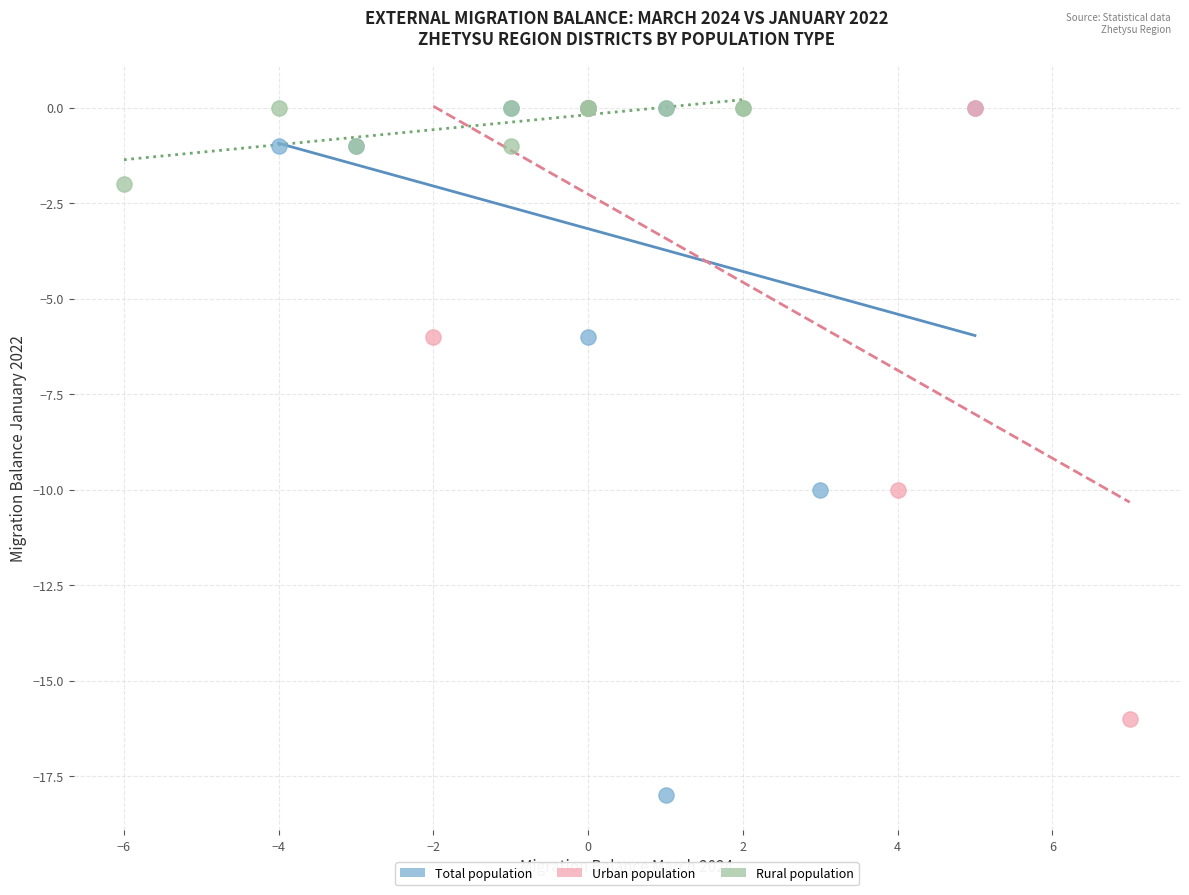

Which series has the largest Y range (max minus min)?

Total population